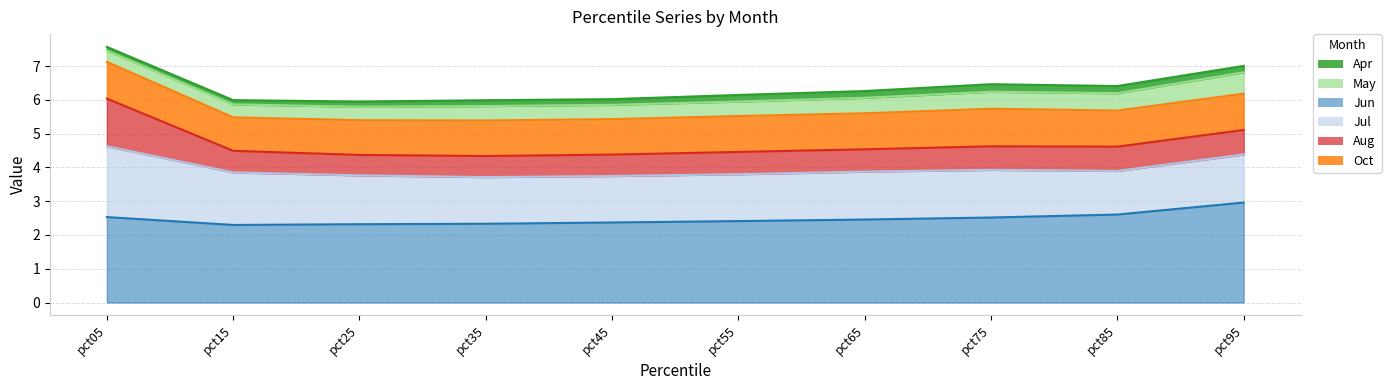

What is the difference between the Aug values at pct05 and pct85?

0.7